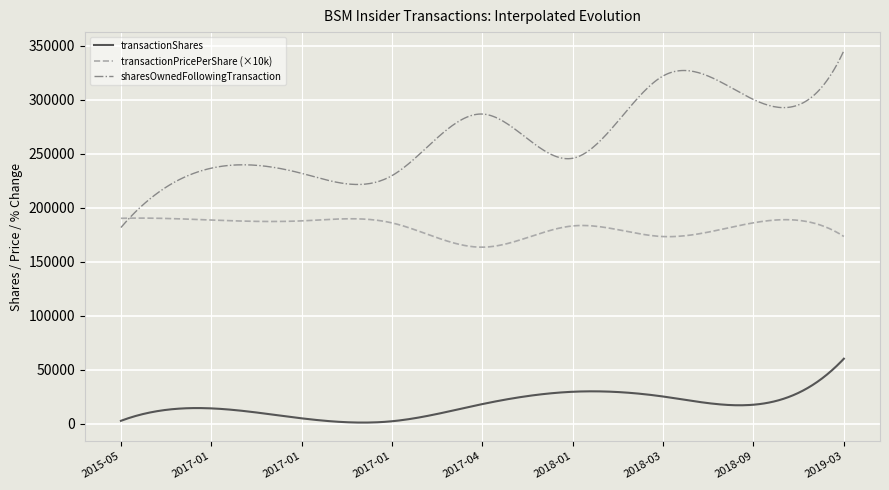

Which series has the widest spread of values?

sharesOwnedFollowingTransaction